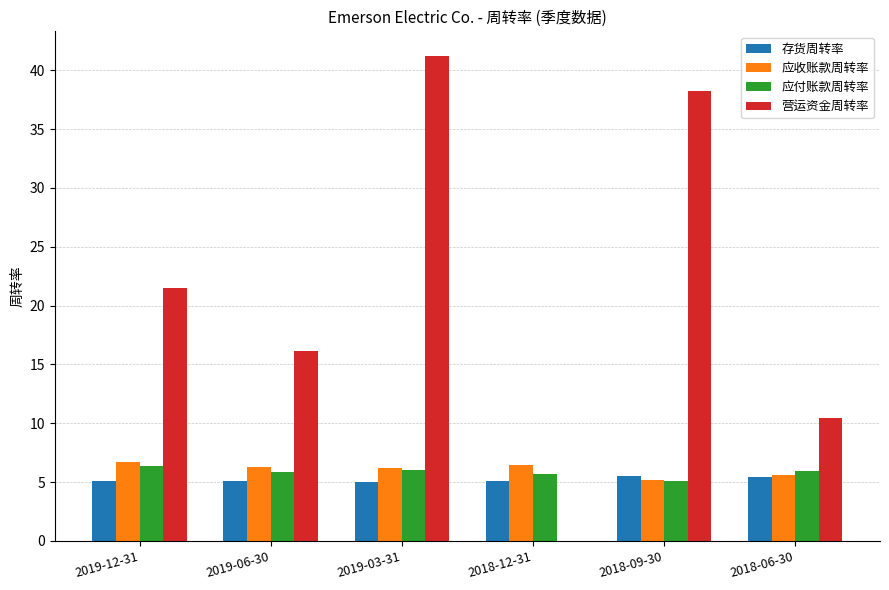

The value of 应收账款周转率 at 2019-12-31 is 3.6. True or false?

False